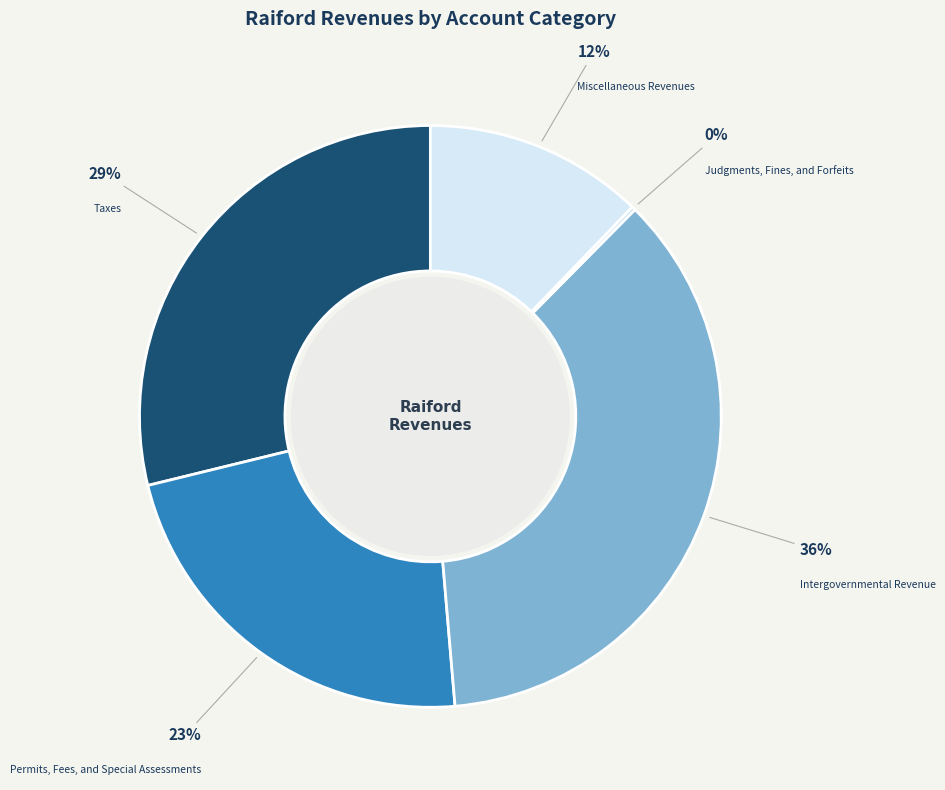

Which has a higher value, Permits, Fees, and Special Assessments or Intergovernmental Revenue?

Intergovernmental Revenue